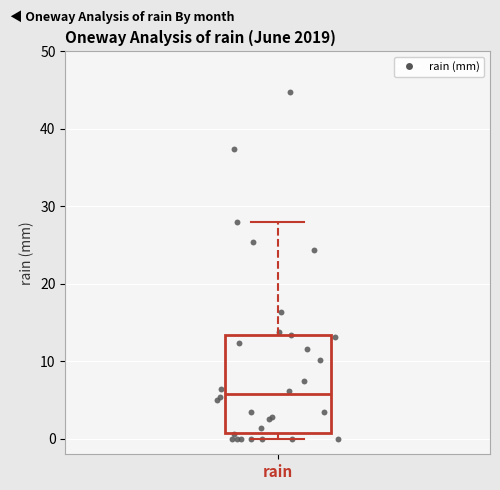

Transcribe this box plot: give where the median line is, the range the box spans, and where the two whiskers end, as read against the y-axis. The values are not printed on the chart, so give them approximately, as read against the axis.

median 6, box 1 to 13, whiskers 0 to 28